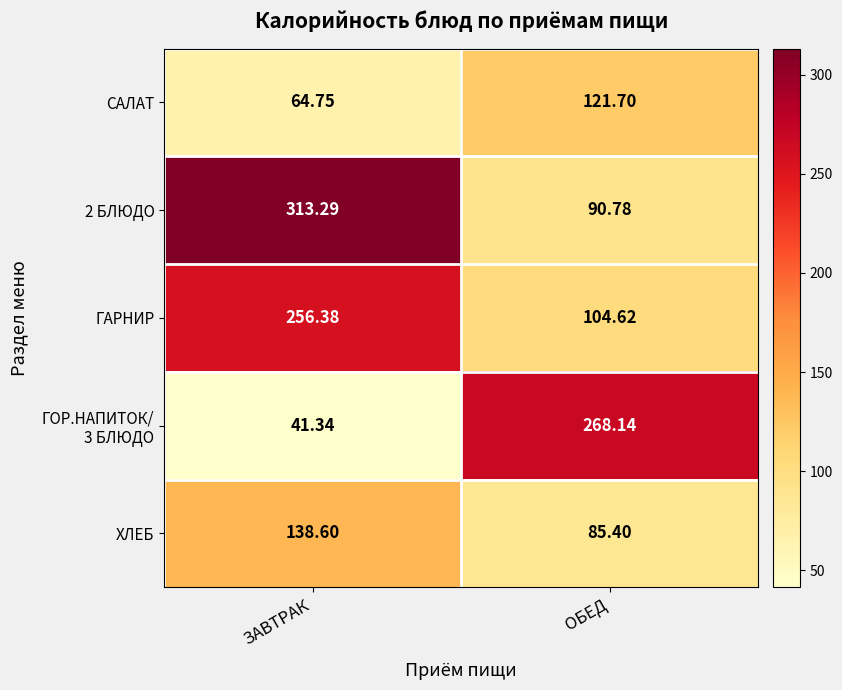

At which category is the sum across all series the highest?

ЗАВТРАК